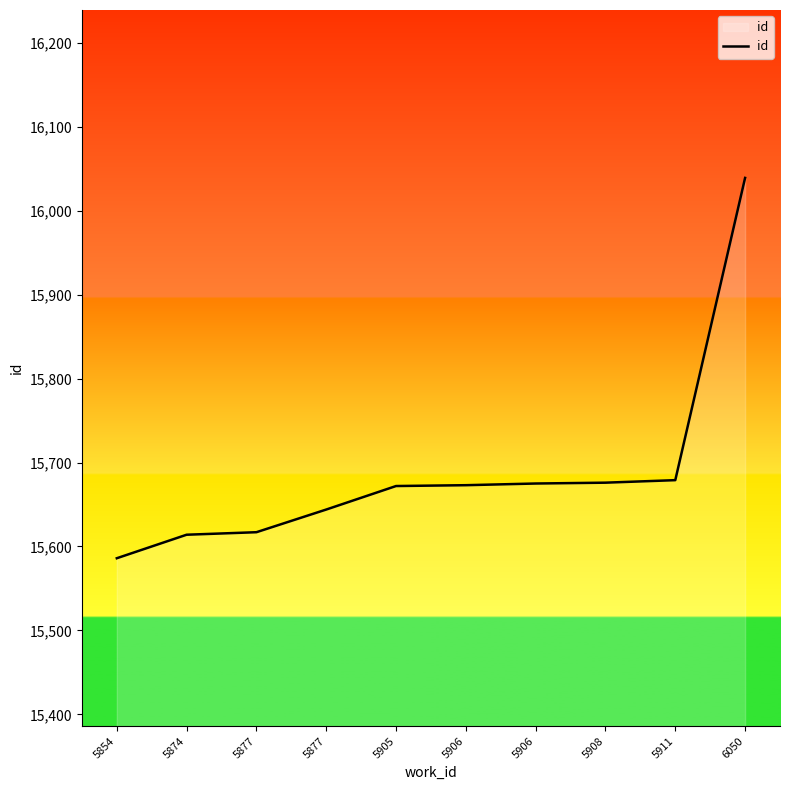

How many lines are shown in the chart?

1